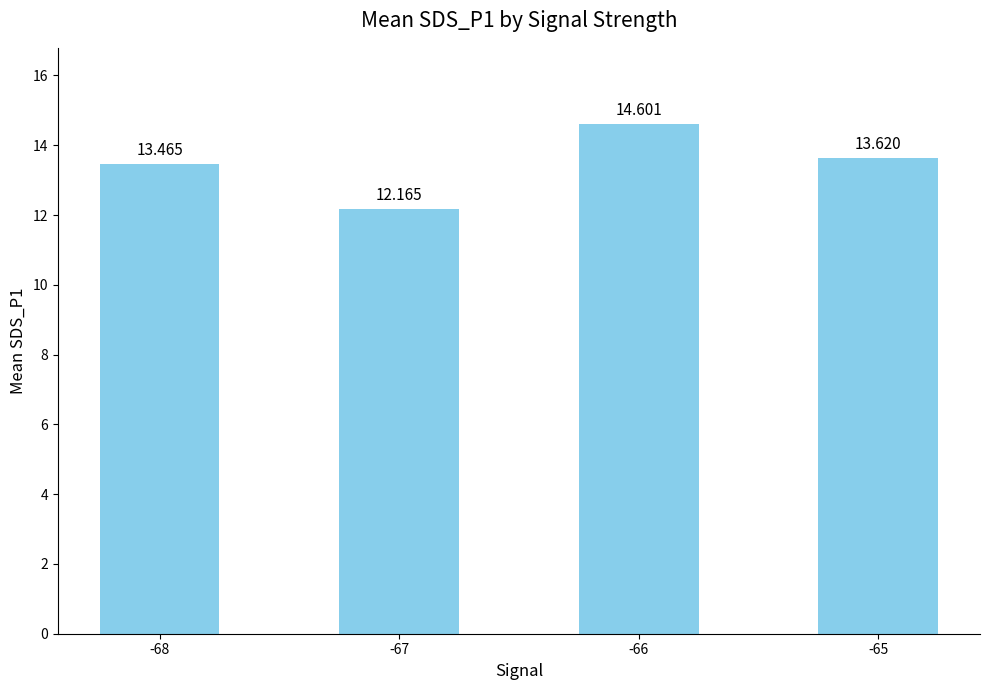

What is the change in value from -68 to -66?

+1.1